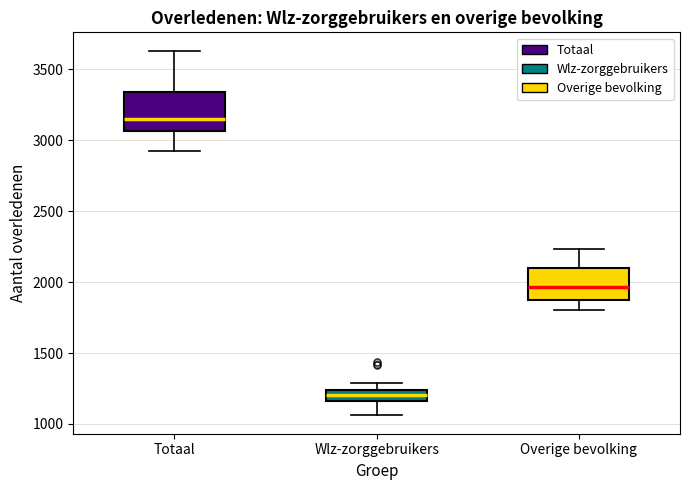

Where is the lower edge of the box for Wlz-zorggebruikers on the y-axis? The values are not printed on the chart, so give them approximately, as read against the axis.

1150